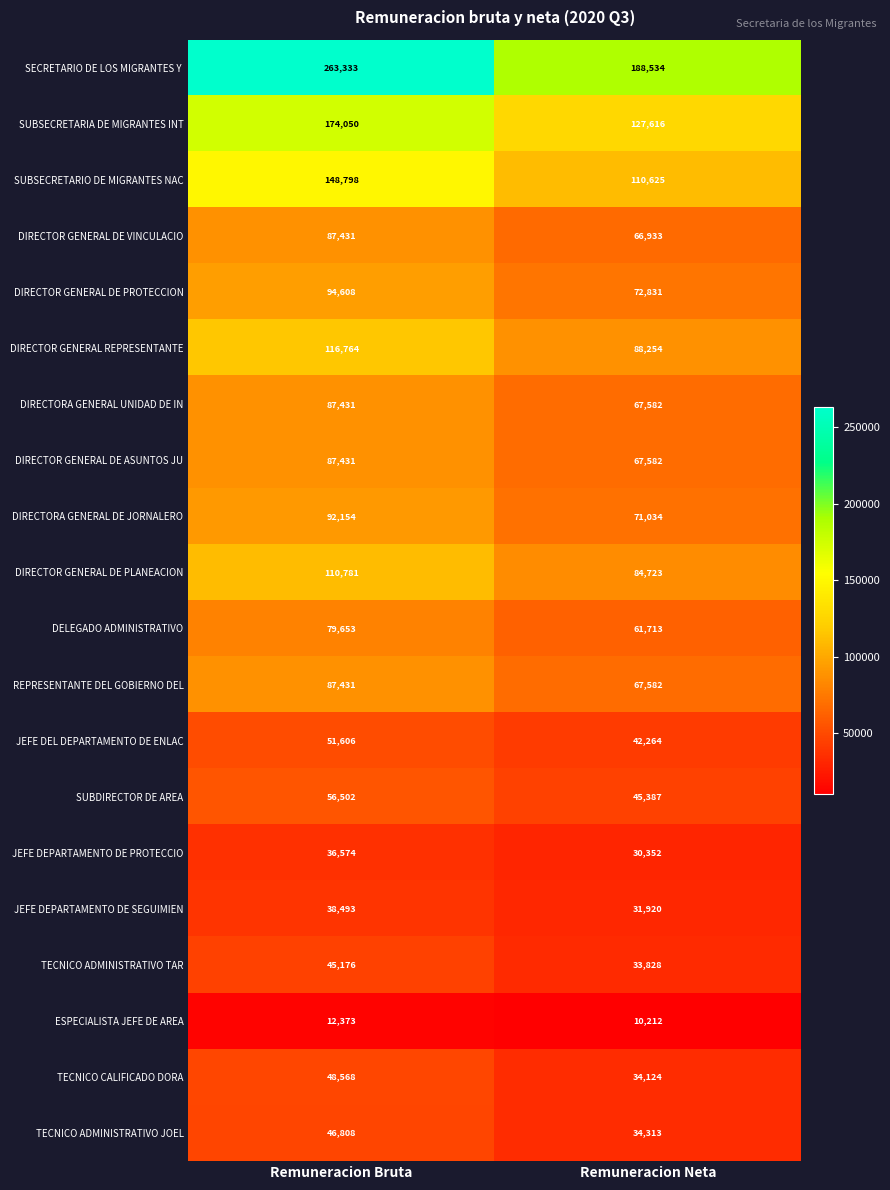

At which category is the sum across all series the highest?

Remuneracion Bruta